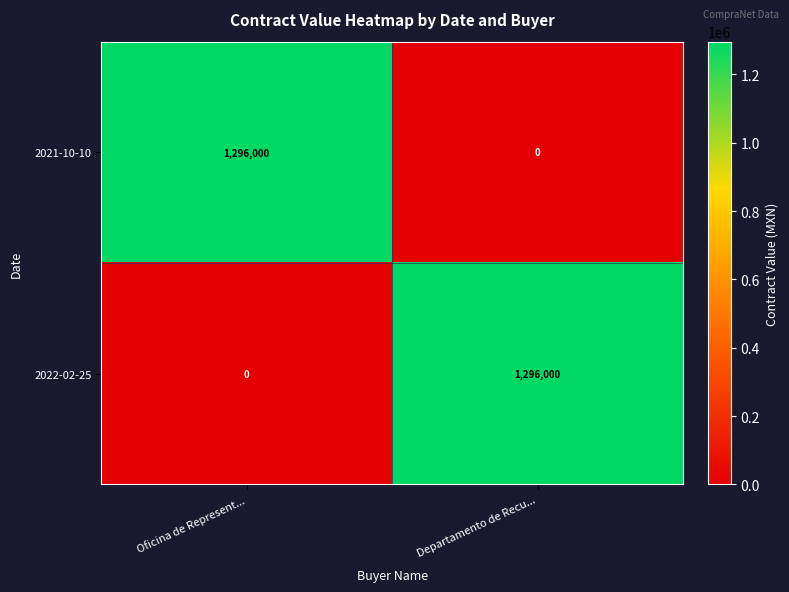

At which label does 2022-02-25 reach its minimum?

Oficina de Represent...